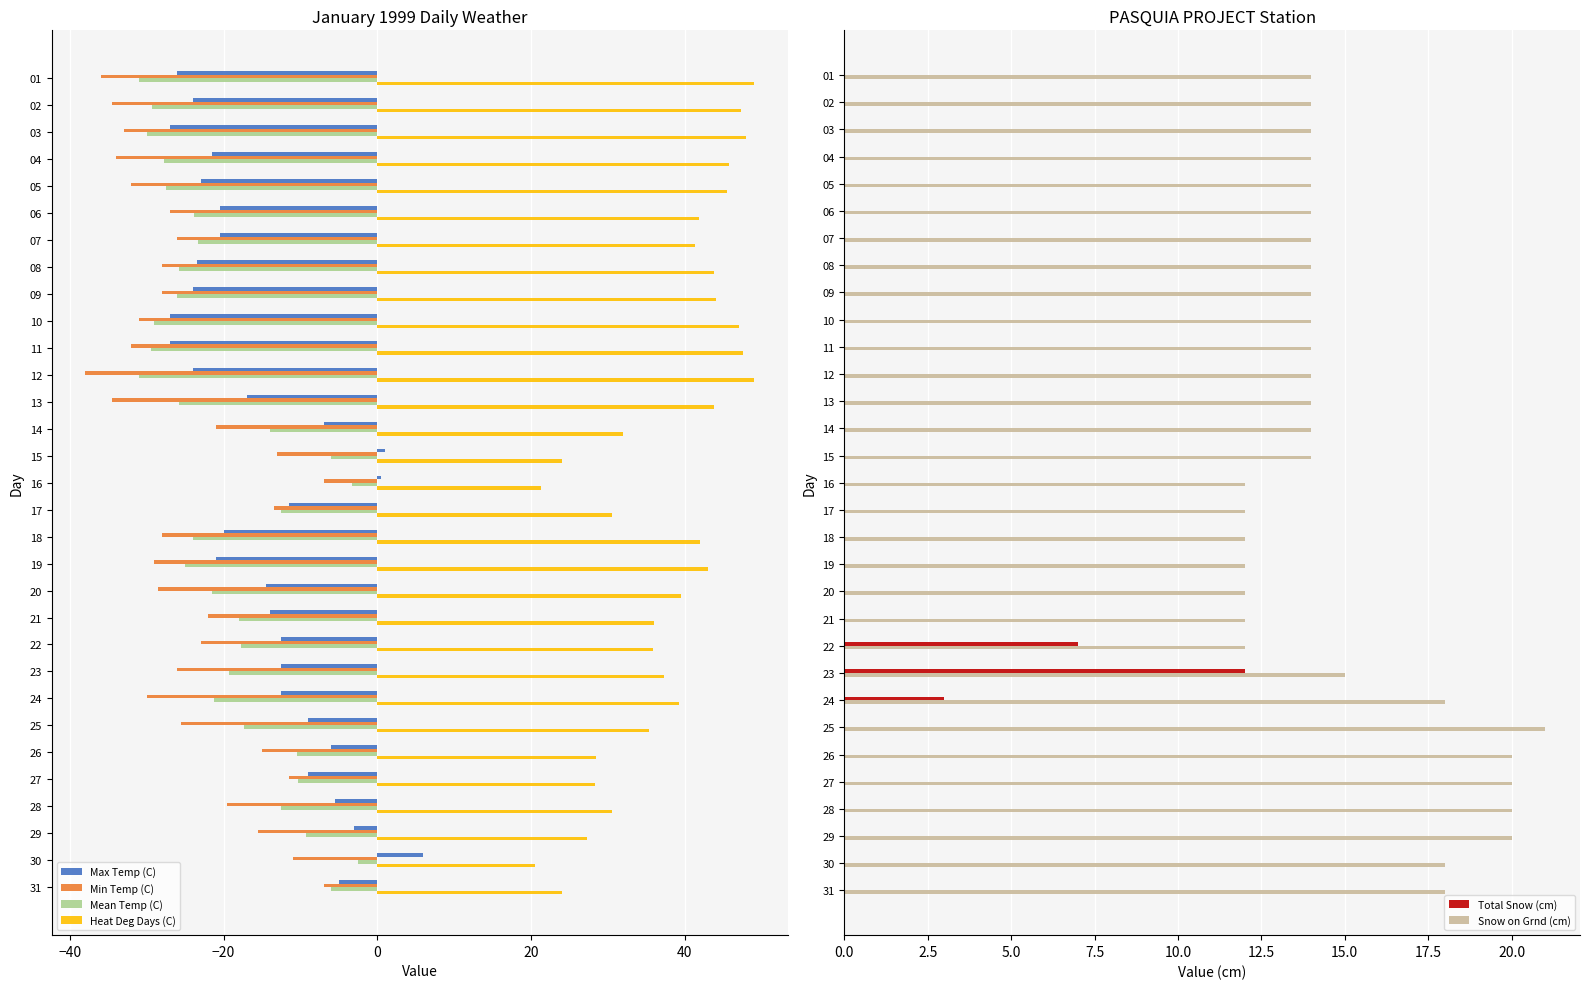

What is the smallest value displayed?

-38.0